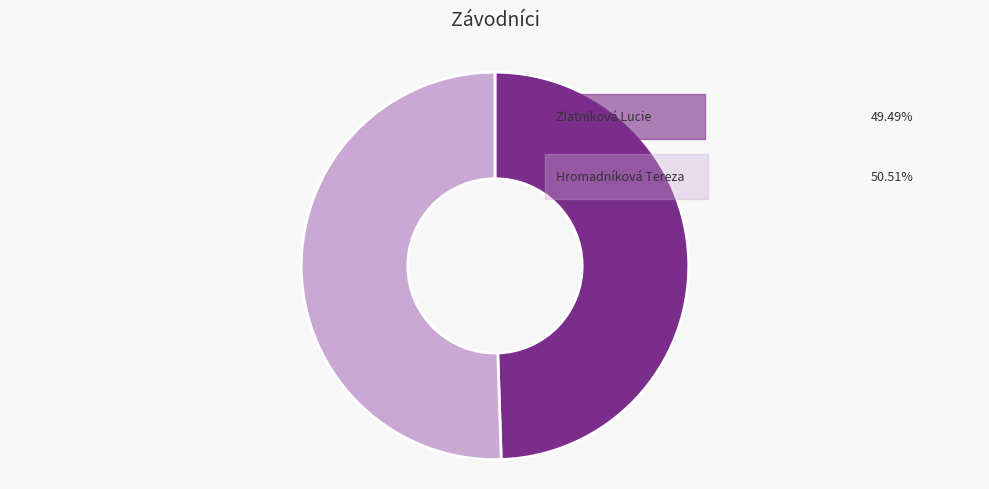

Is there any slice that represents more than half of the pie?

Yes